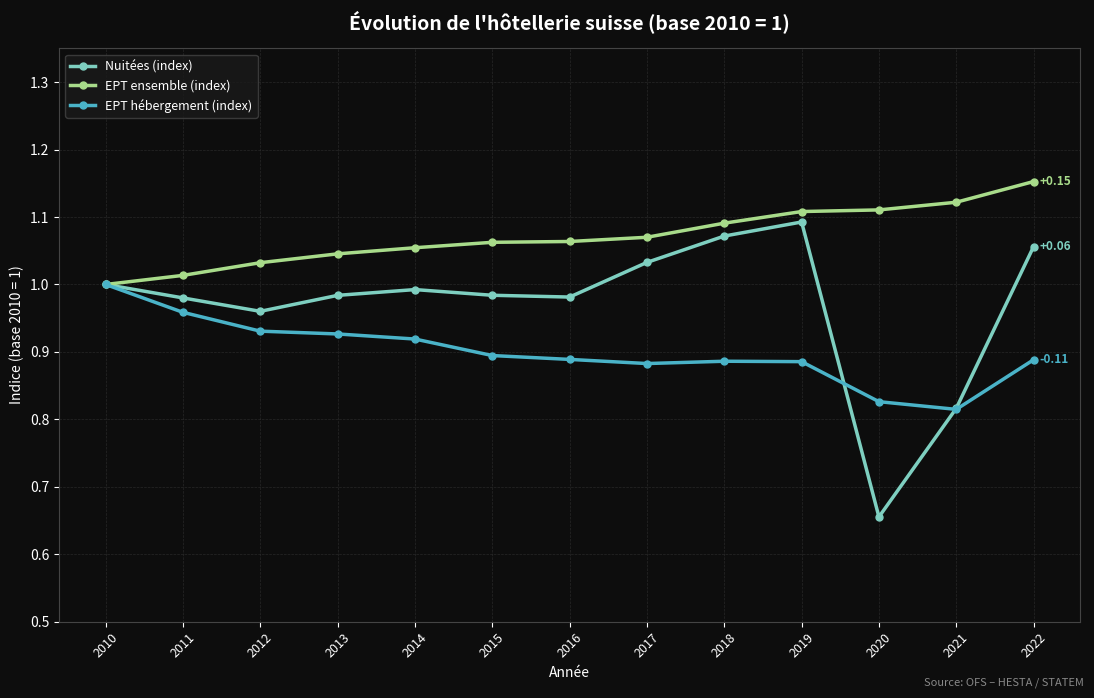

Which label corresponds to the largest value in the chart?

2022